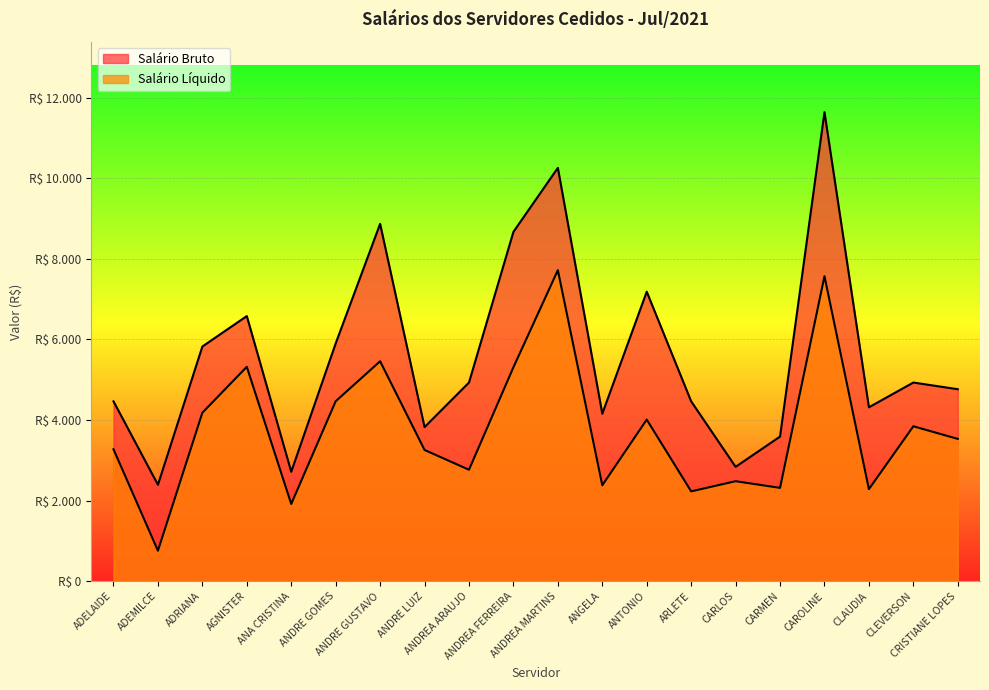

At which category is the sum across all series the highest?

CAROLINE